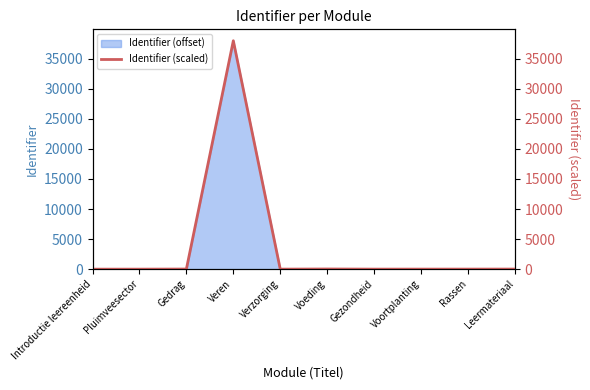

True or false: the data has more than 2 interior local peaks.

False